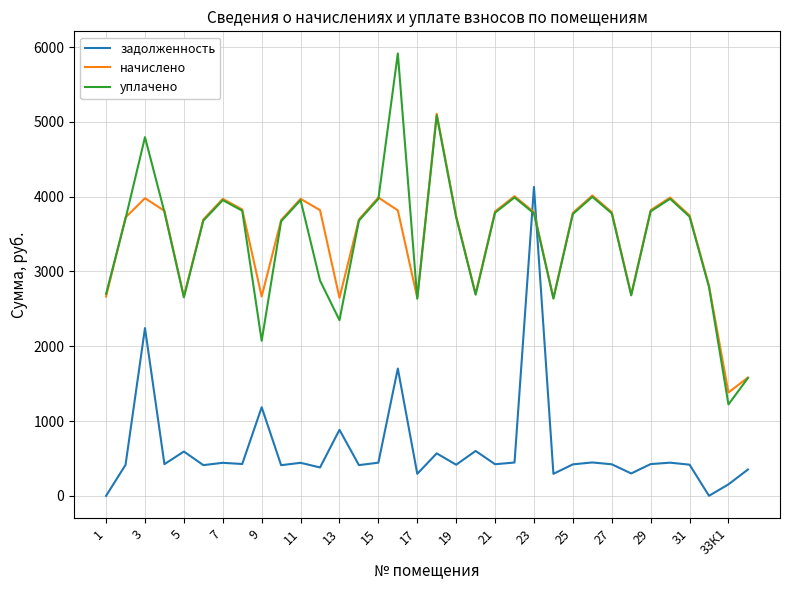

Rank the series by their maximum value, from lowest to highest.

задолженность, начислено, уплачено